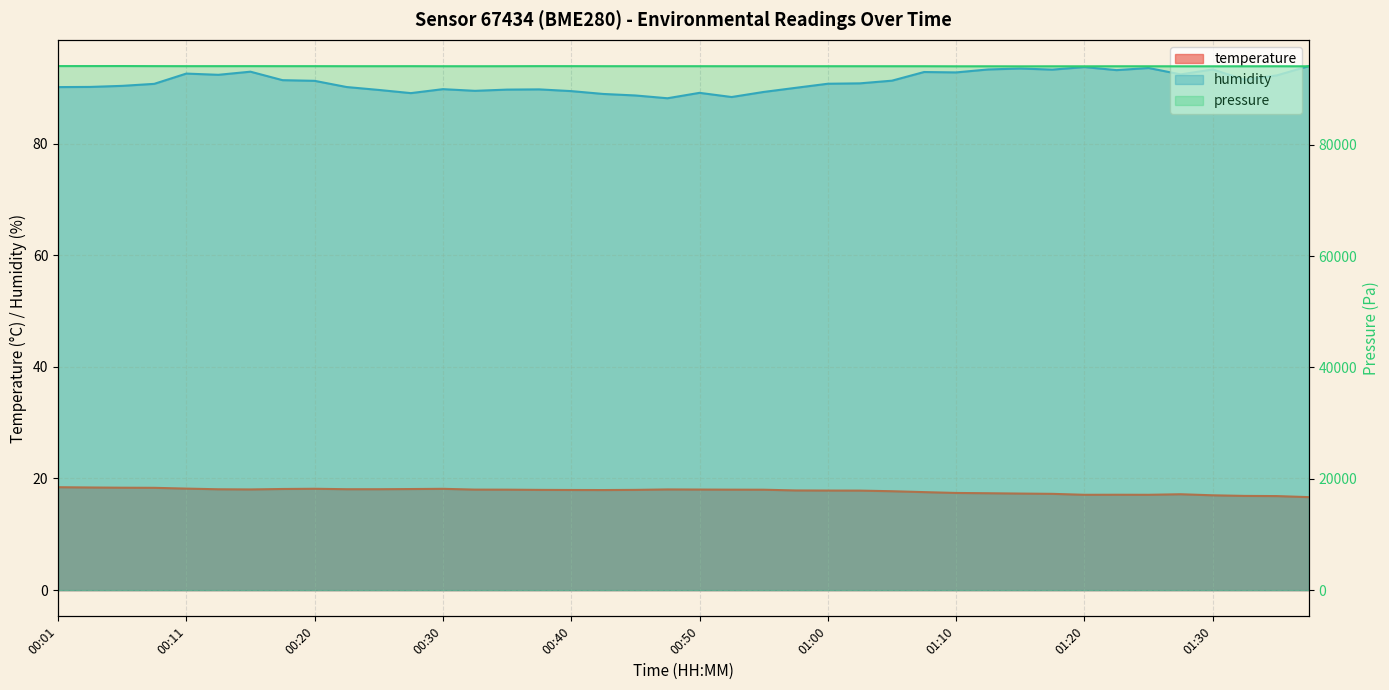

What position from the left is 01:33?

38